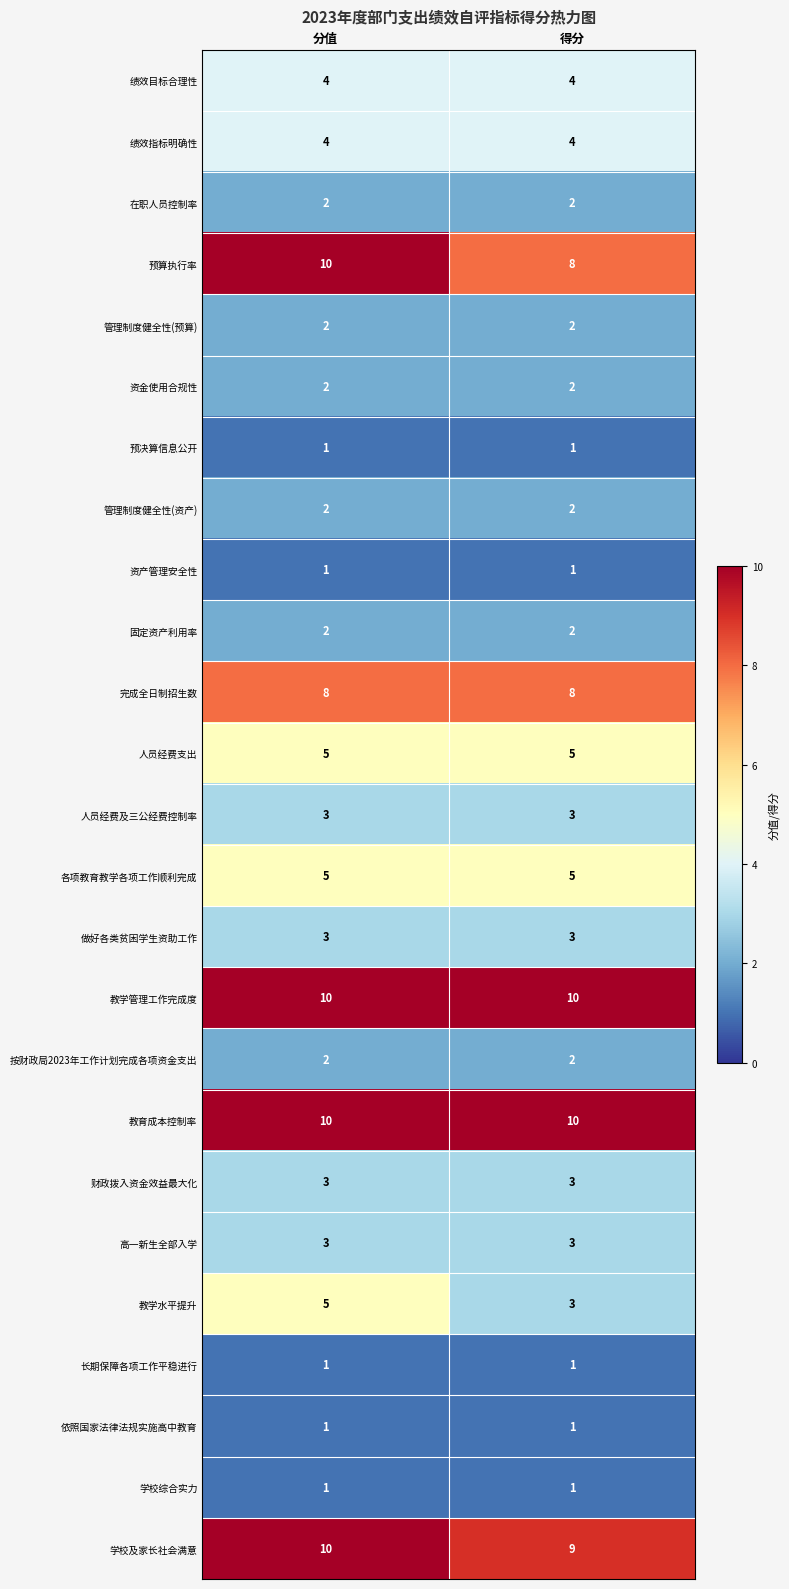

What is the difference between the highest and lowest values at 分值?

9